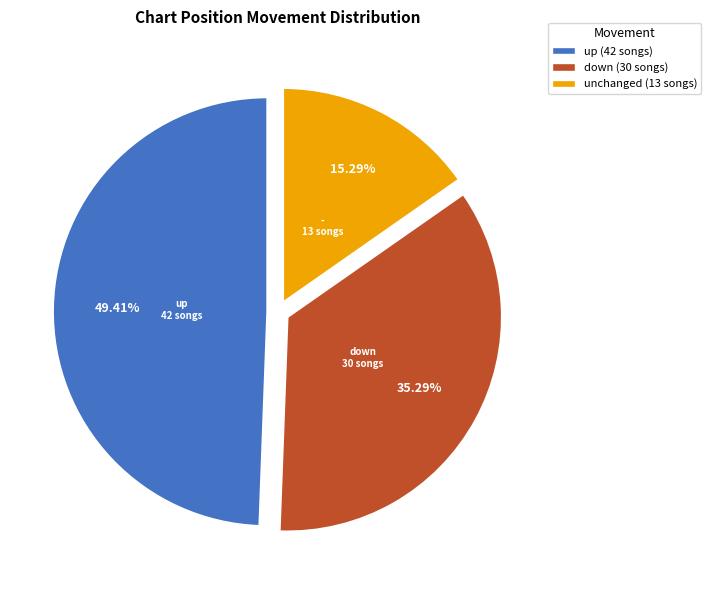

Rank the categories by value from lowest to highest.

-, down, up